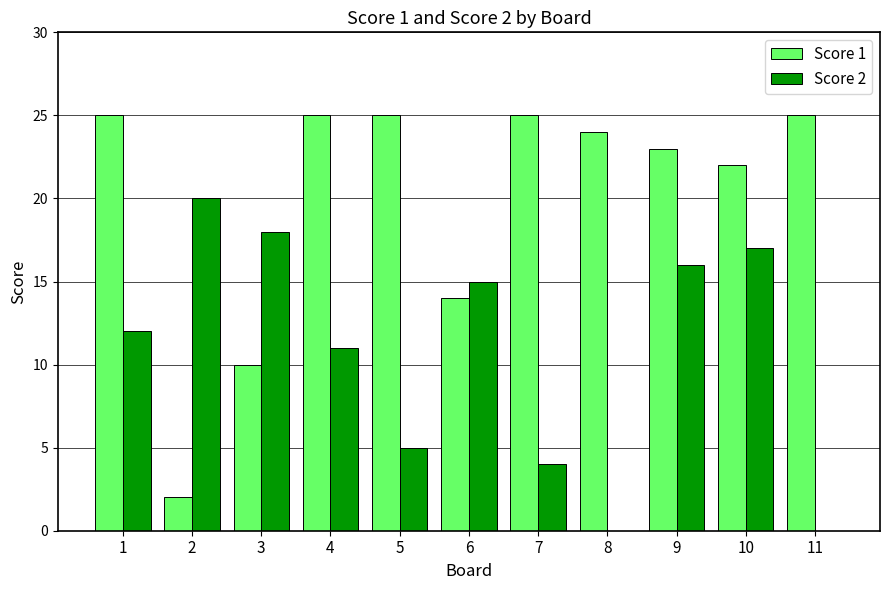

At which label does Score 1 first exceed 24?

1